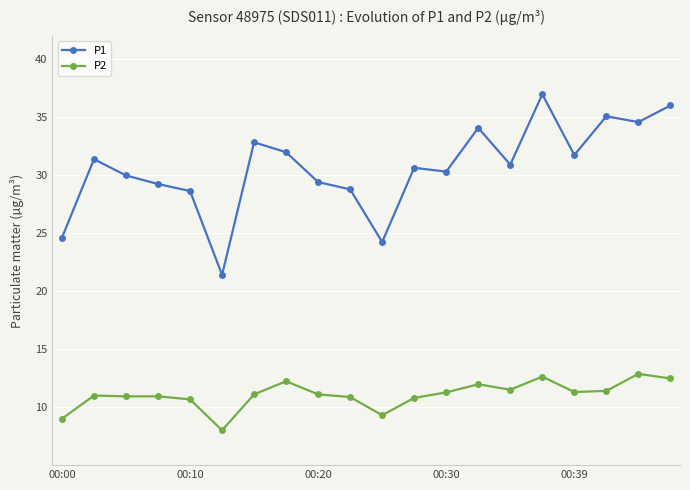

Which series has the widest spread of values?

P1